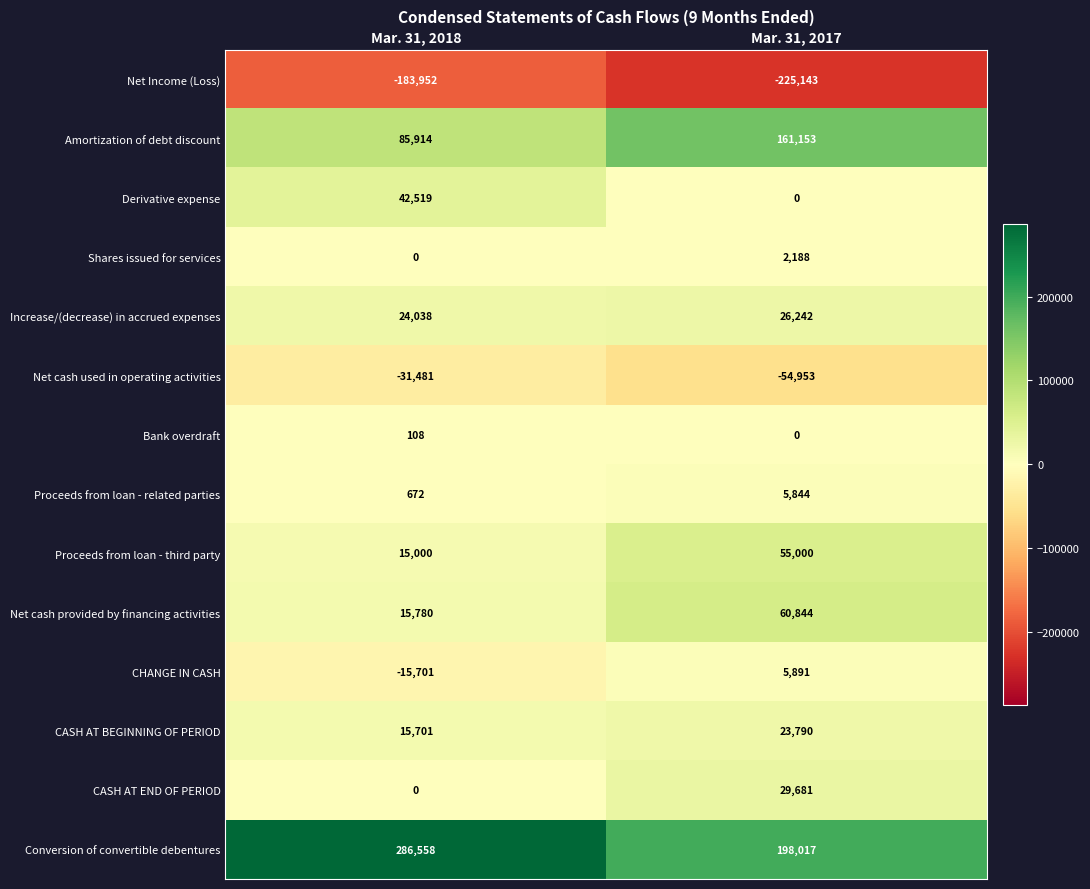

What is the minimum value for Net cash used in operating activities?

-54953